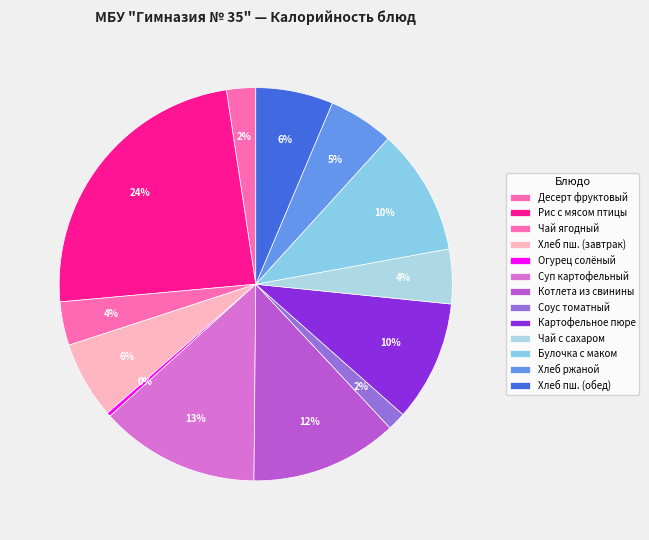

How many slices are in this pie chart?

13